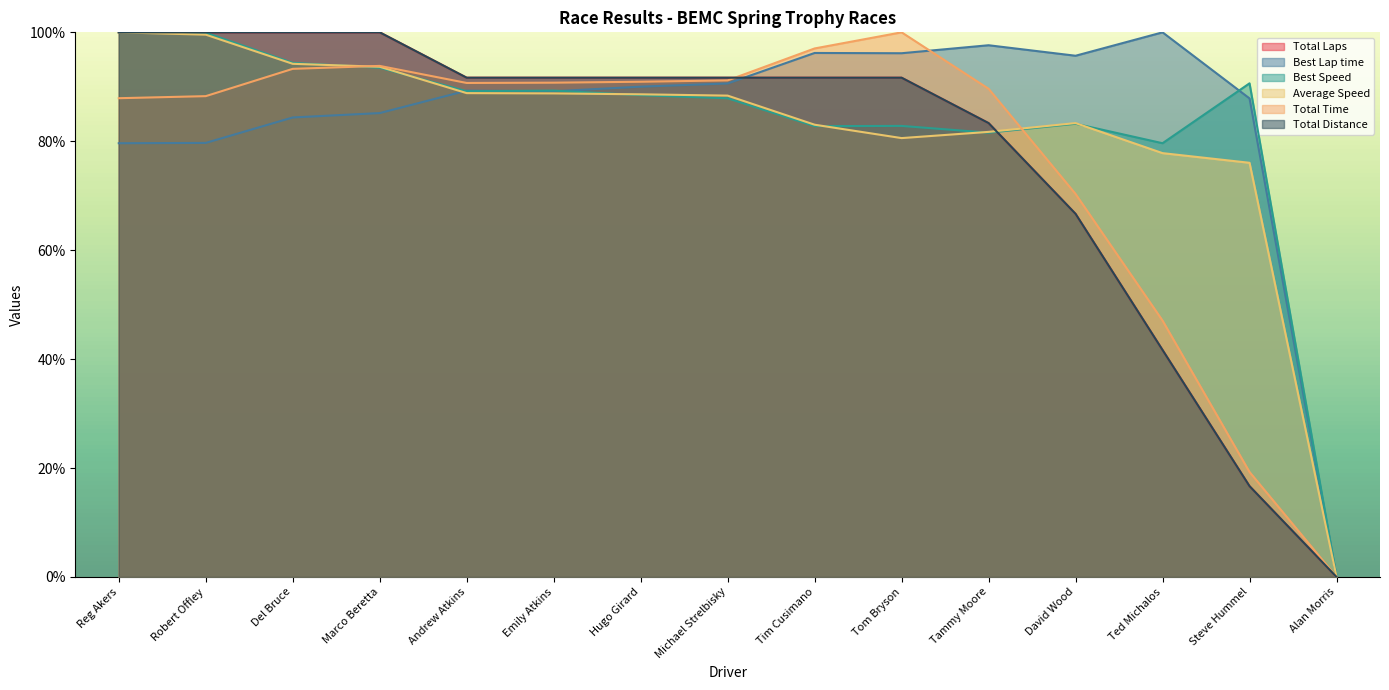

What is the difference between the highest and lowest values at Emily Atkins?

2.9